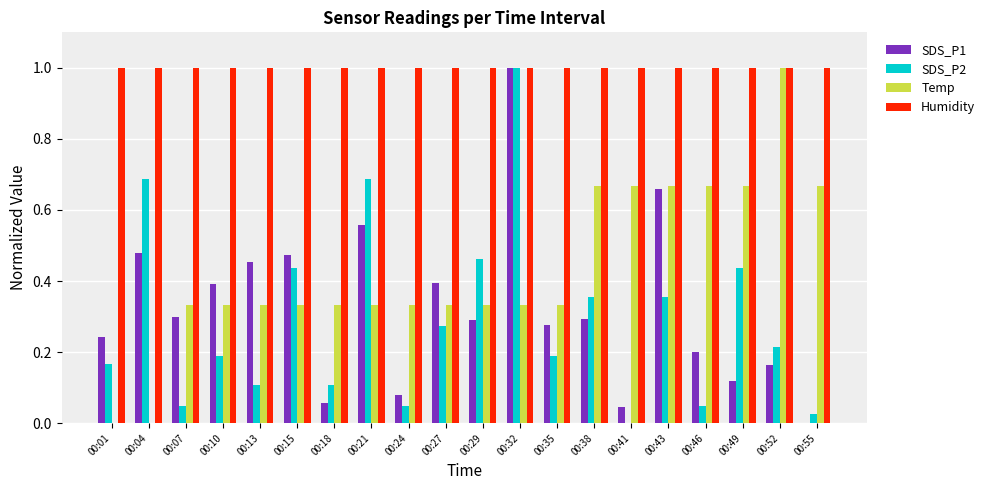

How many categories are shown in the chart?

20